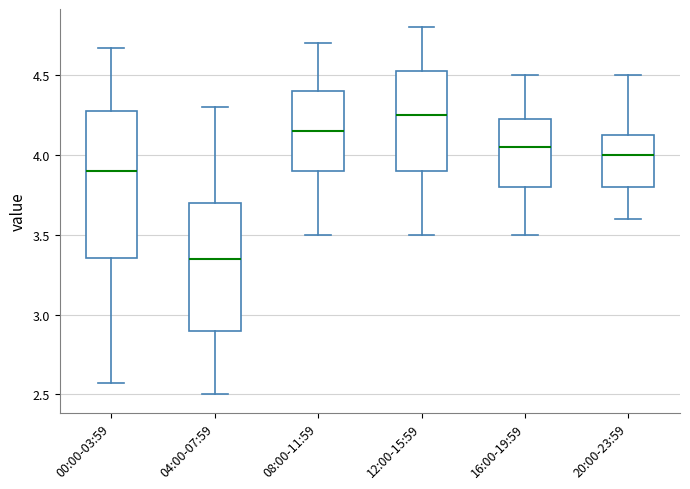

Which box's median line is the lowest?

04:00-07:59